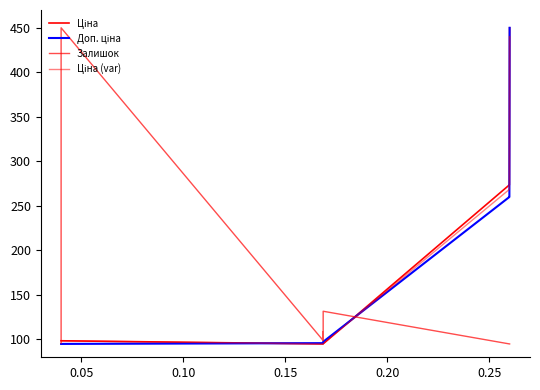

Reading left to right, list all the values displayed in this chart.

Ціна: 98.5	98.5	98.5	95.0	95.0	95.0	95.2	95.2	95.2	273.6	273.6	273.6	273.6	273.6	450.0
Доп. ціна: 95.0	95.0	95.0	95.9	95.9	95.9	97.4	97.4	97.4	260.0	260.0	260.0	260.0	260.0	450.0
Залишок: 96.0	132.7	450.0	99.0	104.9	108.9	99.0	109.9	131.7	95.0	95.0	95.0	95.0	95.0	95.0
Ціна (var): 98.5	98.5	98.5	95.0	95.0	95.0	95.2	95.2	95.2	268.6	268.5	268.5	268.5	268.5	440.0